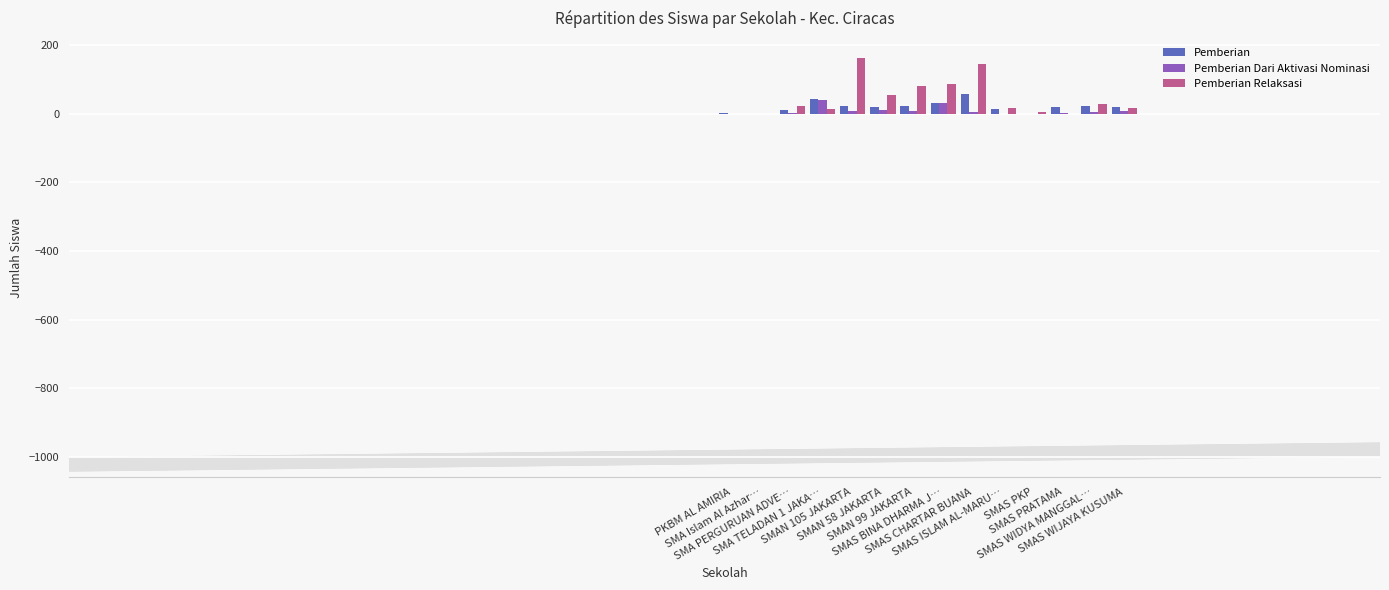

What is the difference between the Pemberian values at SMAN 99 JAKARTA and PKBM AL AMIRIA?

22